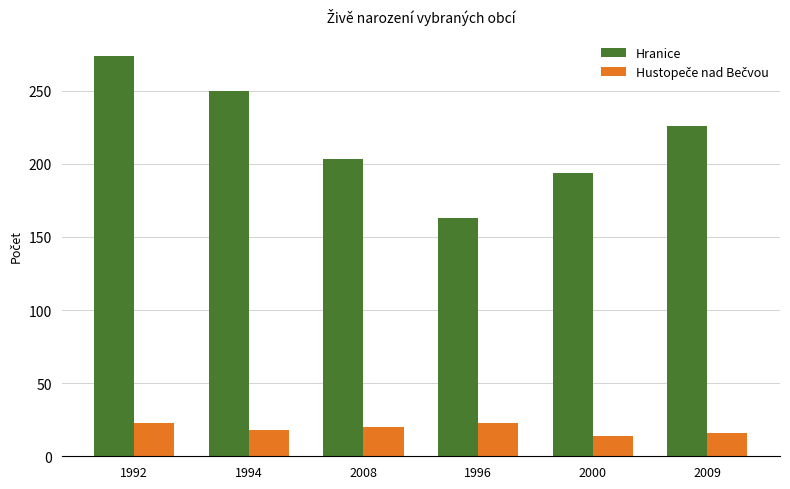

Rank the categories by Hranice value from highest to lowest.

1992, 1994, 2009, 2008, 2000, 1996